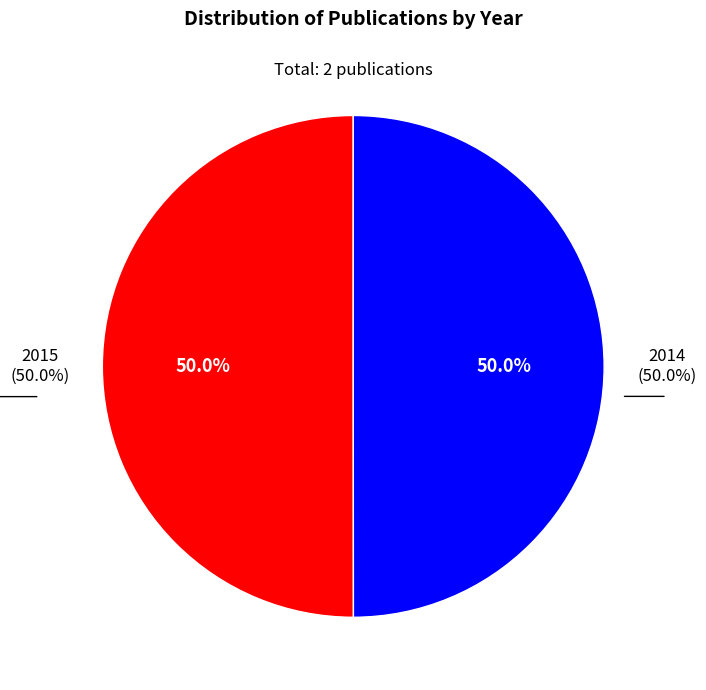

Rank the categories by value from lowest to highest.

2014, 2015